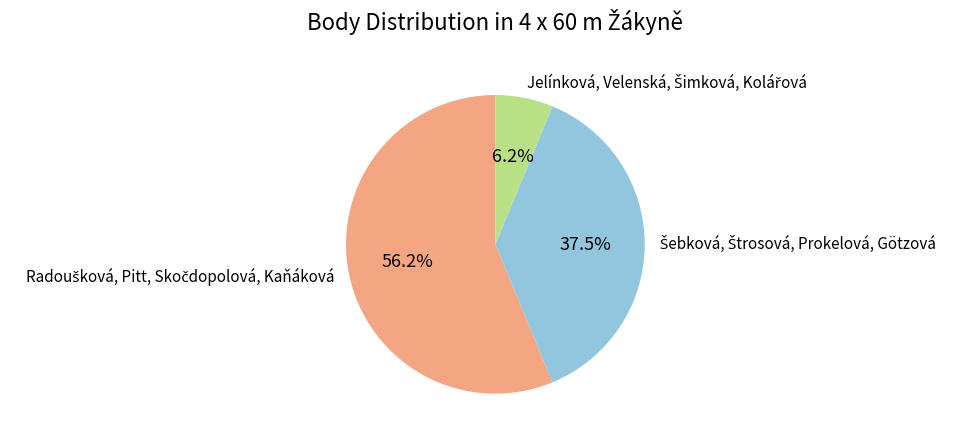

Combined, what portion of the pie is Jelínková, Velenská, Šimková, Kolářová and Šebková, Štrosová, Prokelová, Götzová?

43.8%